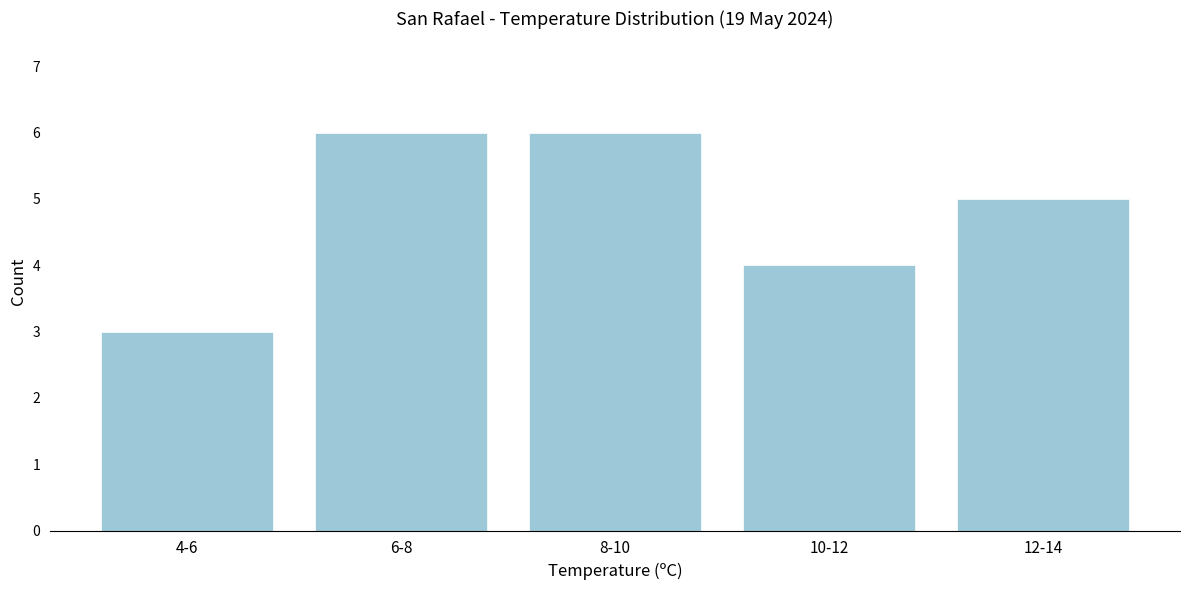

Reading left to right, extract all data points from this chart.

3	6	6	4	5